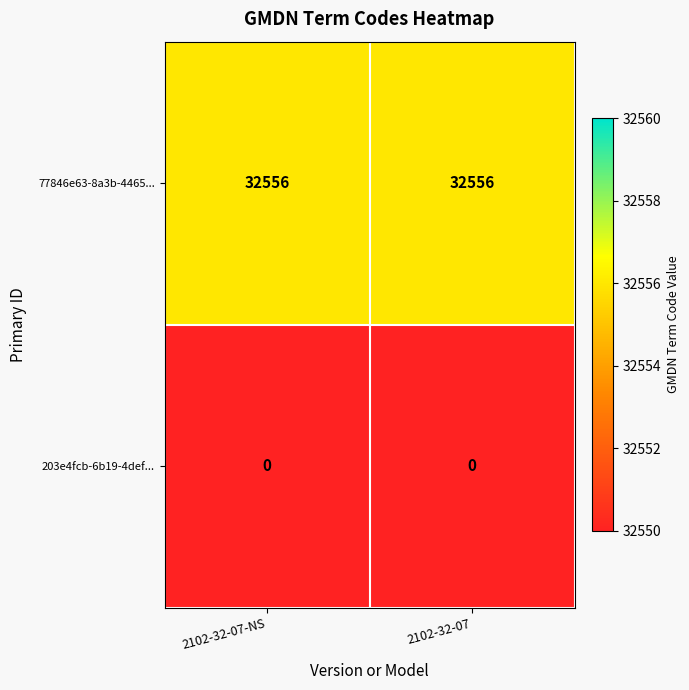

What is the spread (max minus min) of values at 2102-32-07?

32556